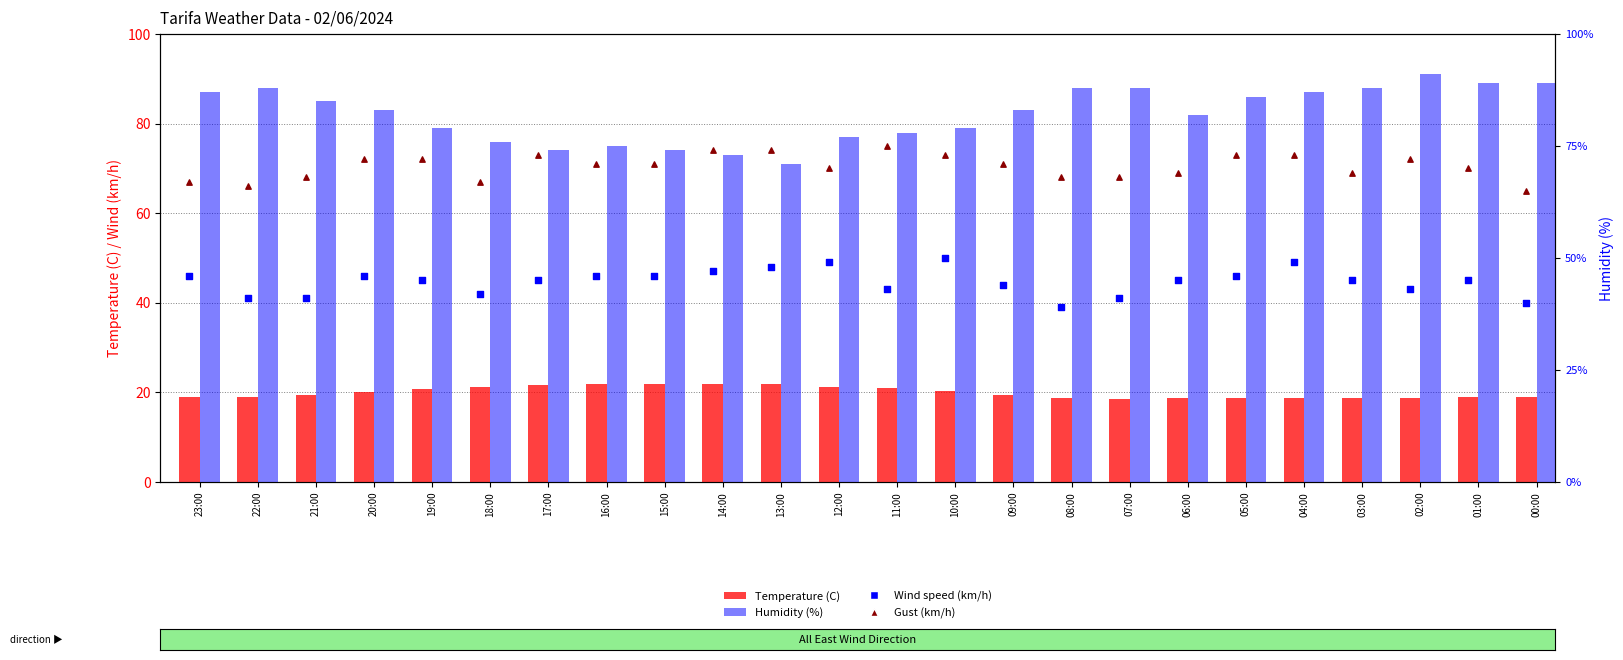

Which series has the largest Y range (max minus min)?

Humidity (%)